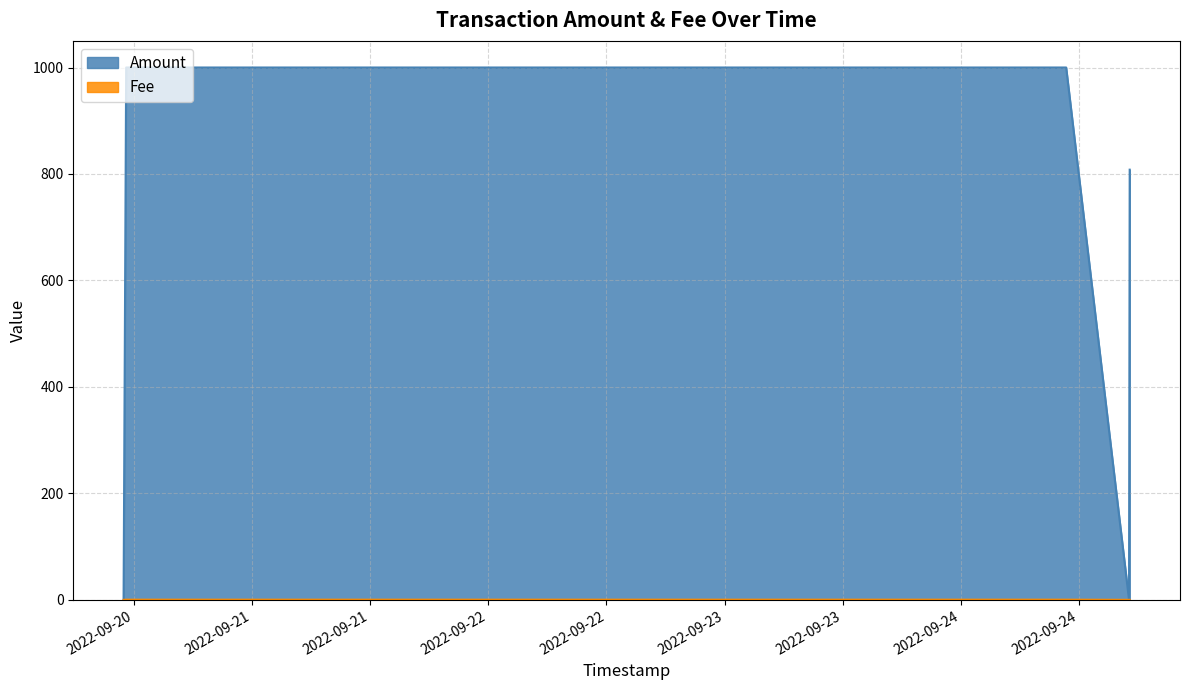

At how many categories does at least one series exceed 831?

5